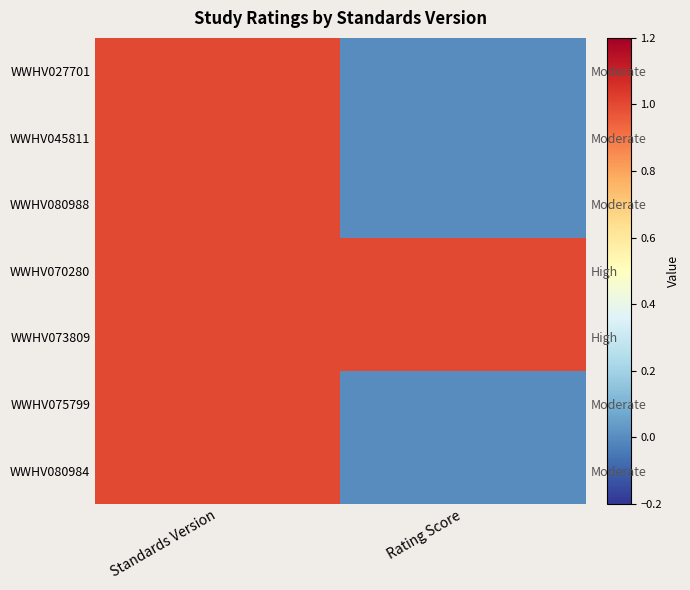

Count the number of data series in this chart.

7